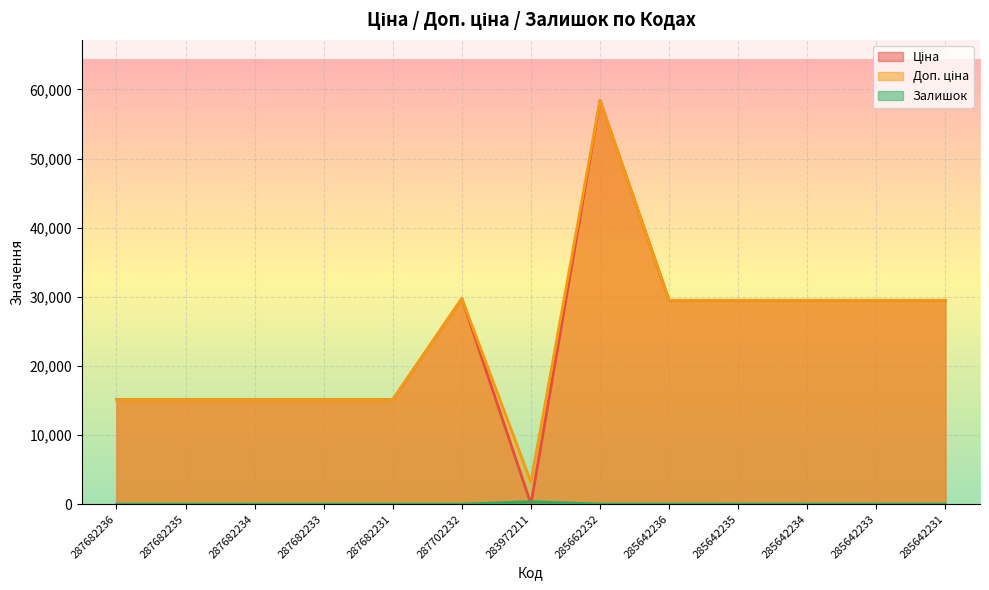

Is it true that Ціна equals 9909.9 at 285642233?

False